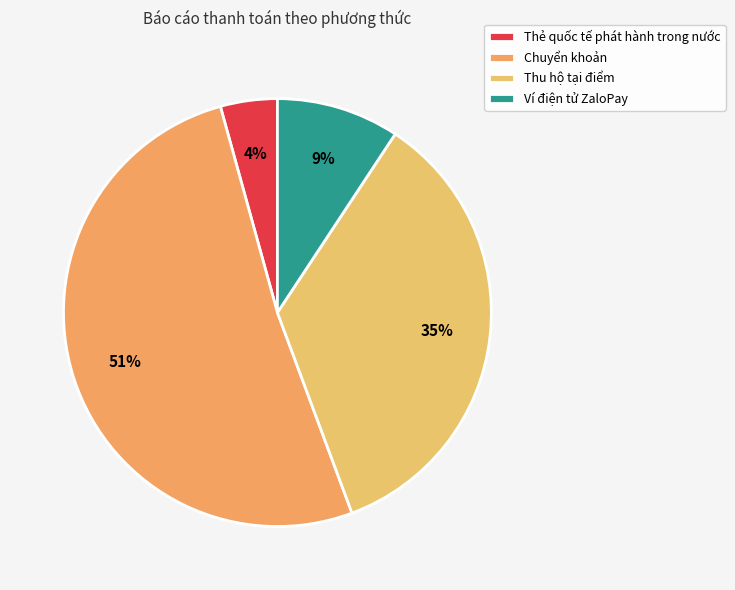

Approximately how many times larger is the value at Chuyển khoản compared to Thu hộ tại điểm?

1.5